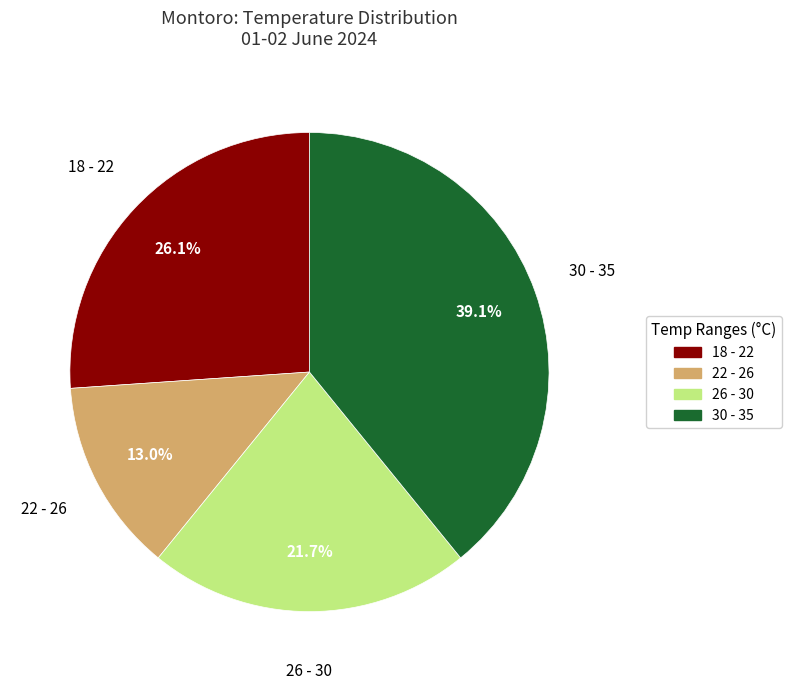

Does any single category account for the majority?

No